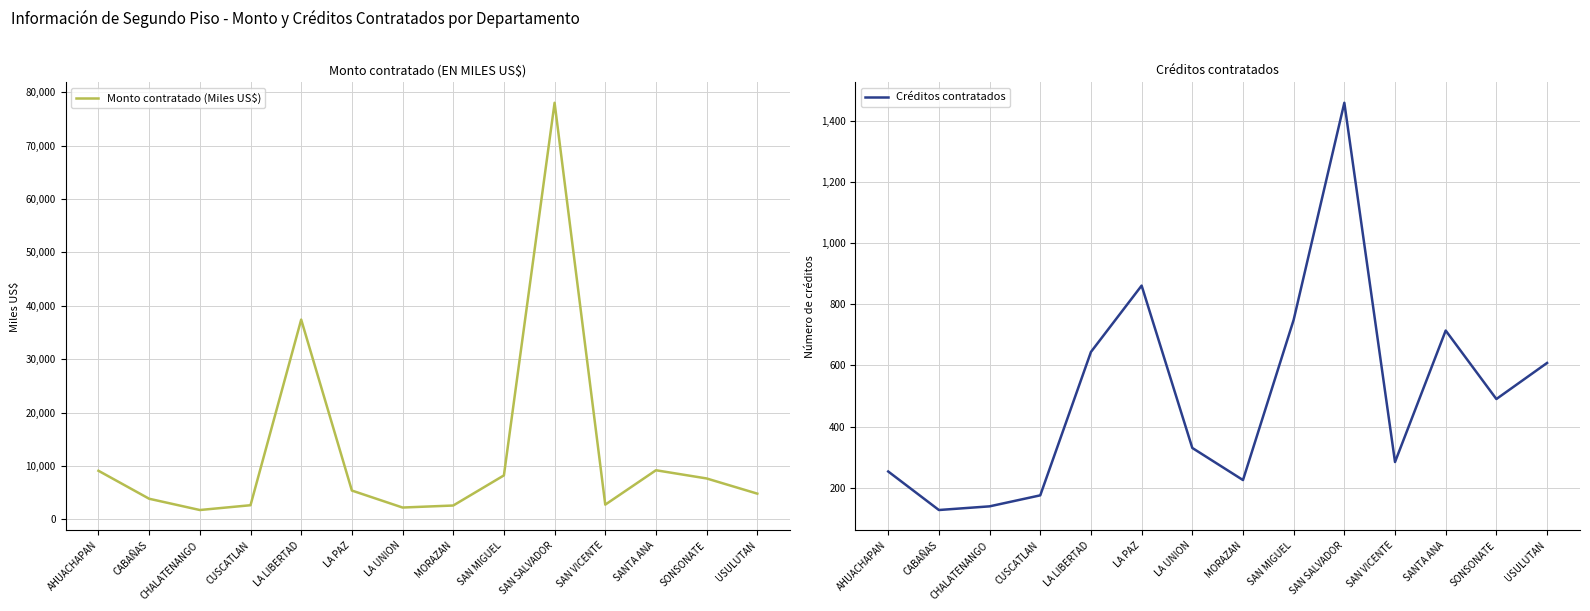

What position from the left is LA LIBERTAD?

5